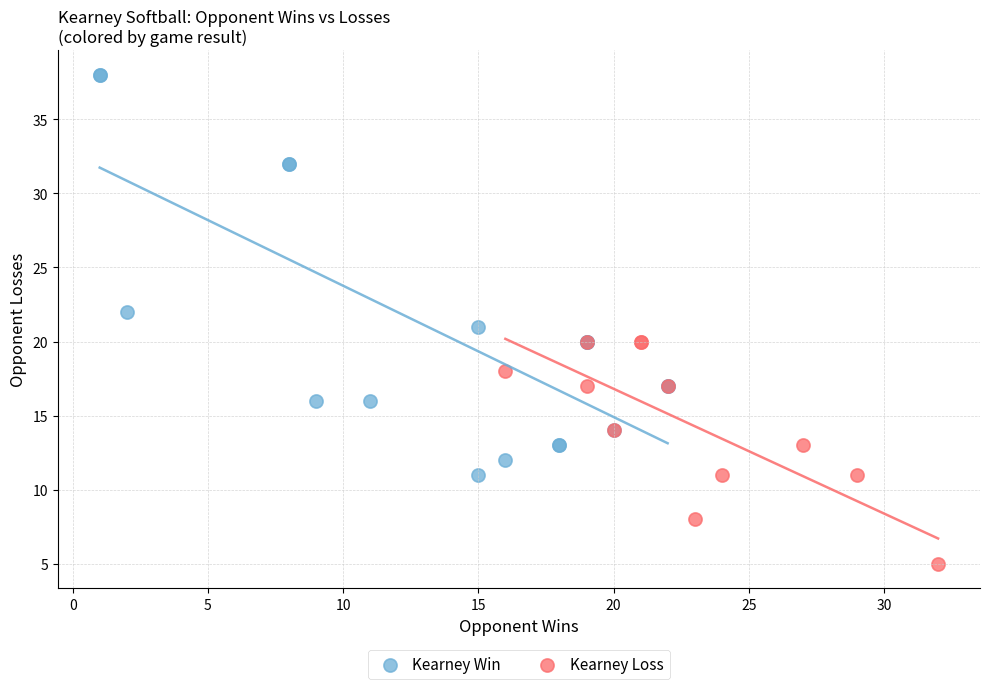

Which series reaches the maximum Y coordinate?

Kearney Win